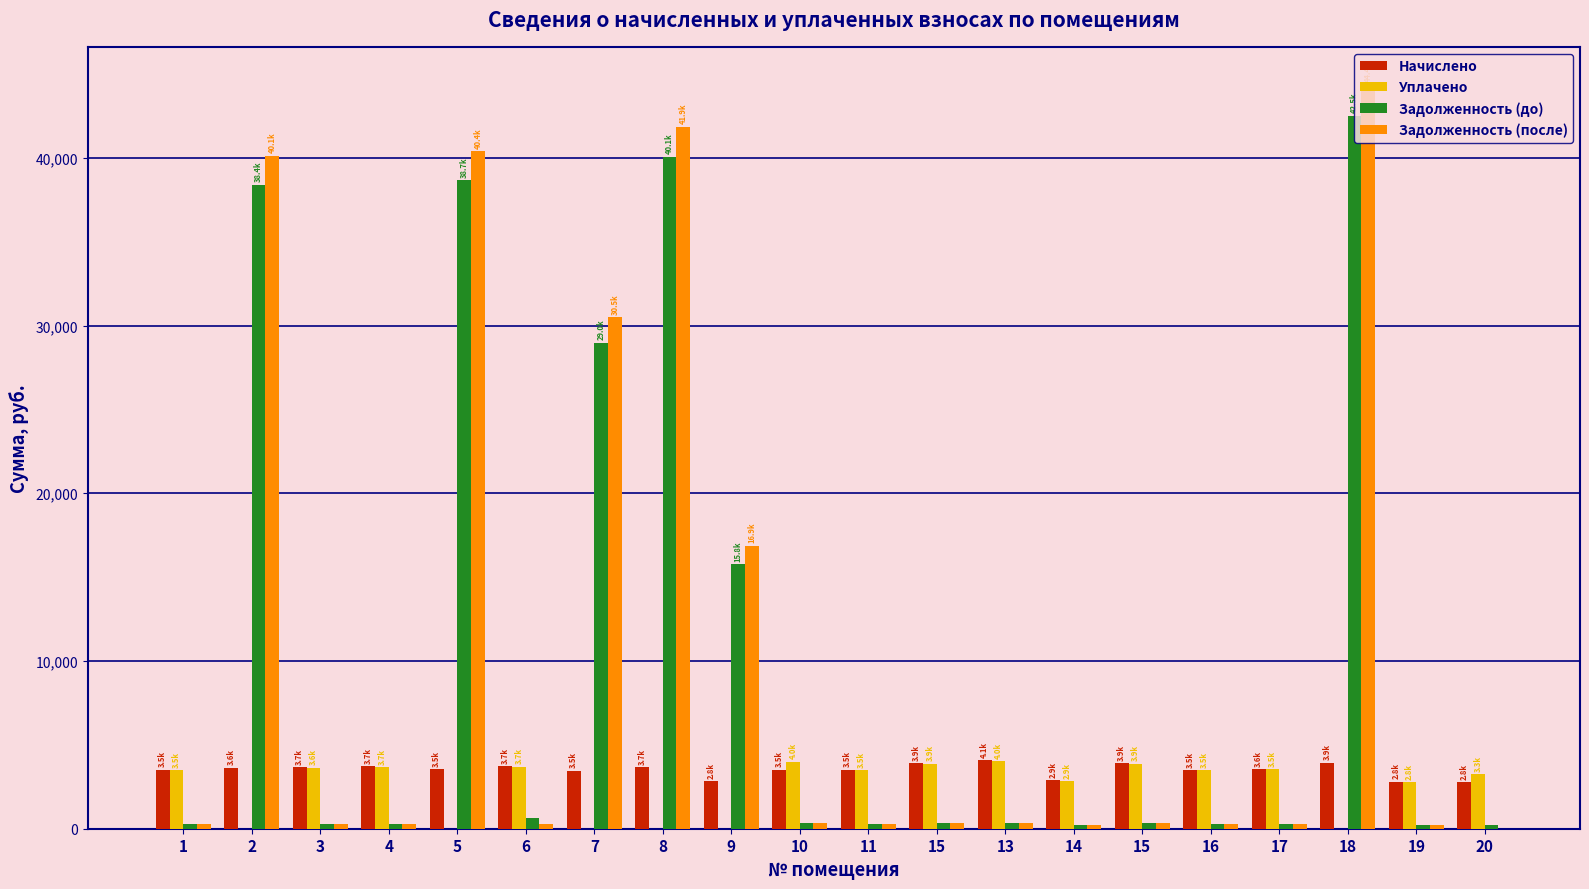

At which label does Задолженность (после) reach its peak?

18